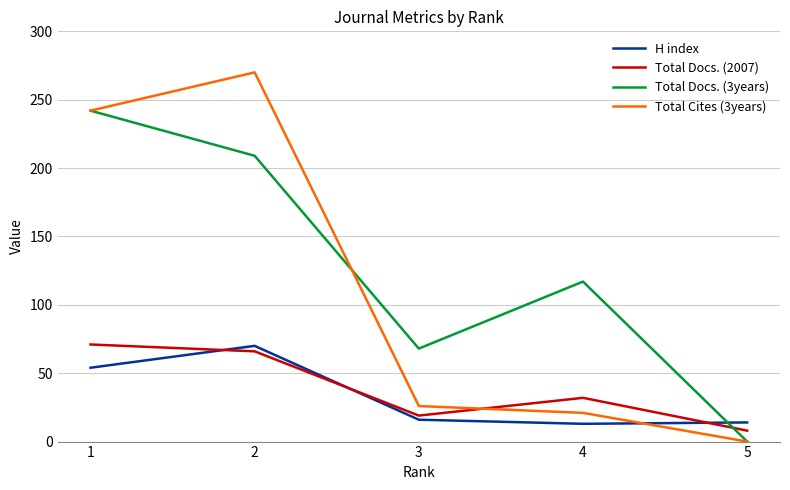

How many values in Total Cites (3years) are above zero?

4